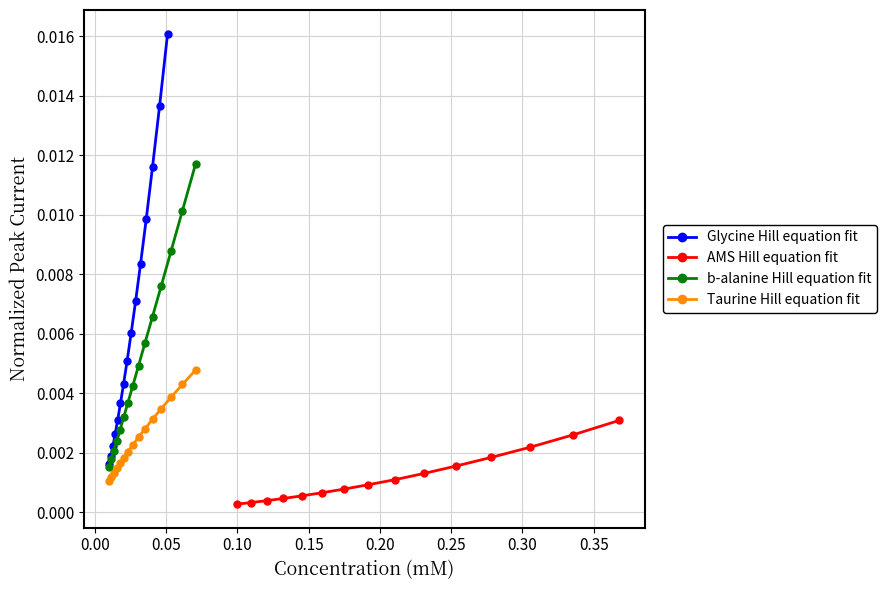

True or false: b-alanine Hill equation fit and AMS Hill equation fit cross at least once.

False